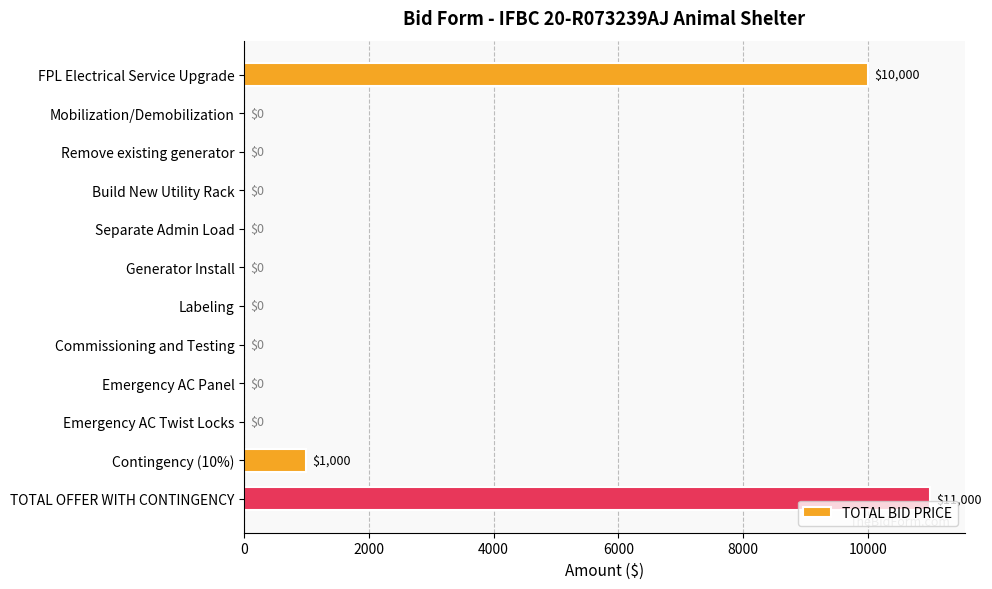

The value at Generator Install is 0. True or false?

True